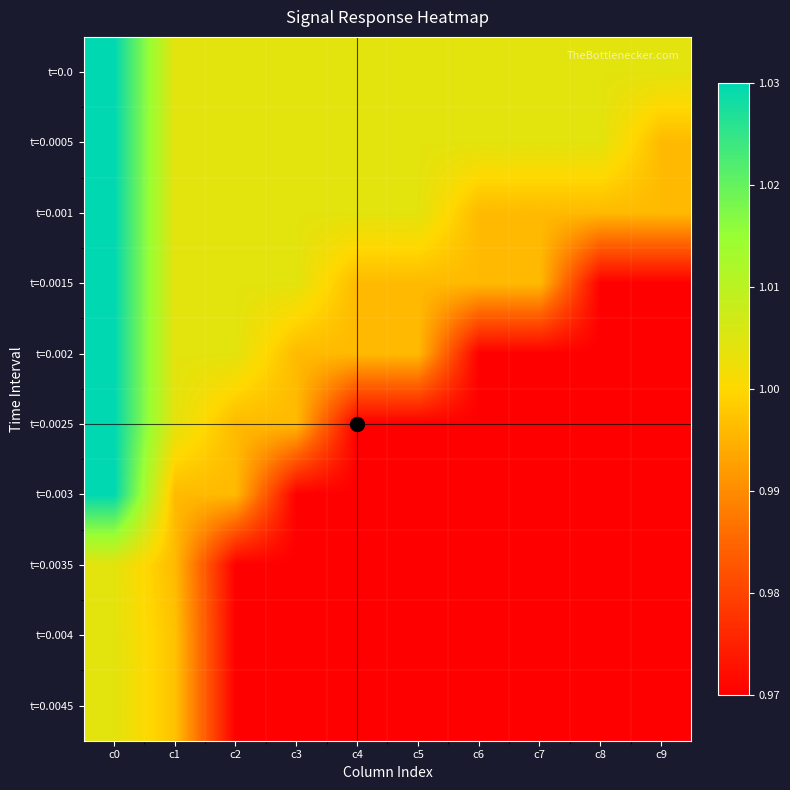

At how many categories does at least one series exceed 0?

10